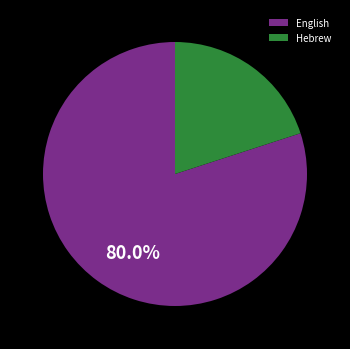

The English slice represents 80% of the pie. True or false?

True